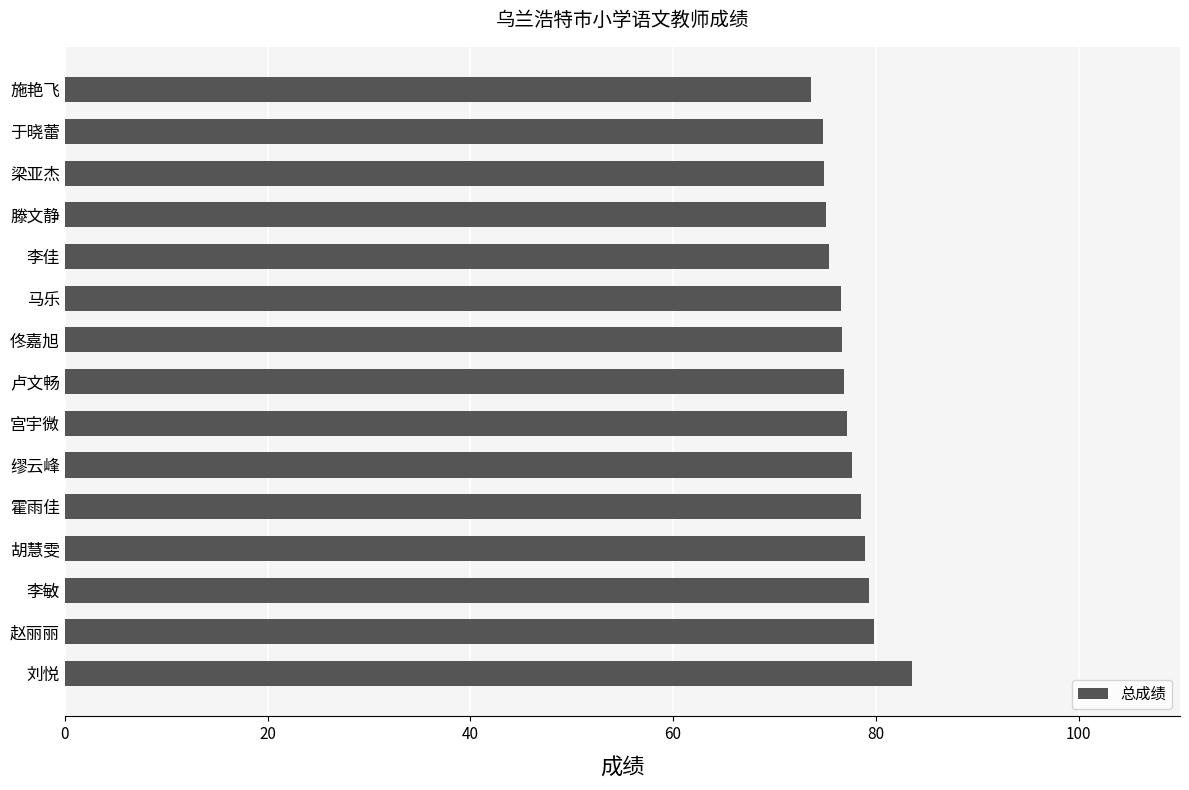

What is the change in value from 卢文畅 to 施艳飞?

-3.2